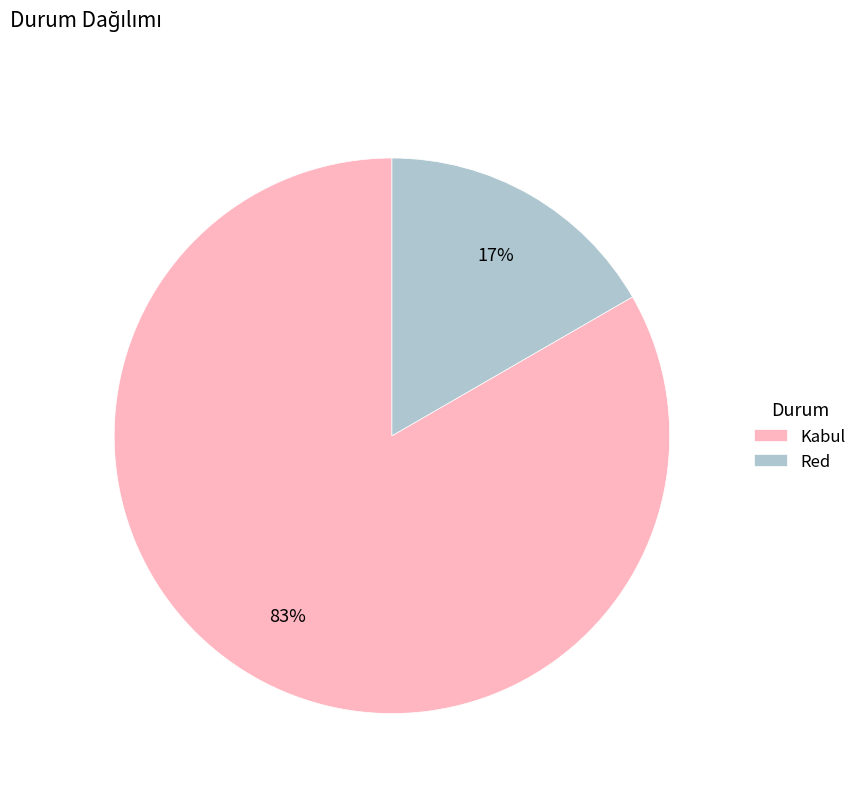

The Red slice represents 17% of the pie. True or false?

True